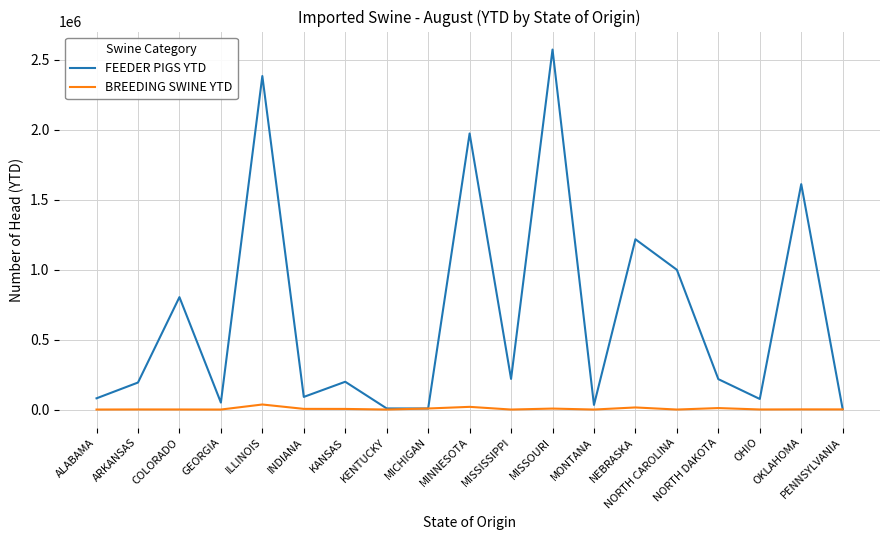

List the series in order of their overall mean, lowest first.

BREEDING SWINE YTD, FEEDER PIGS YTD